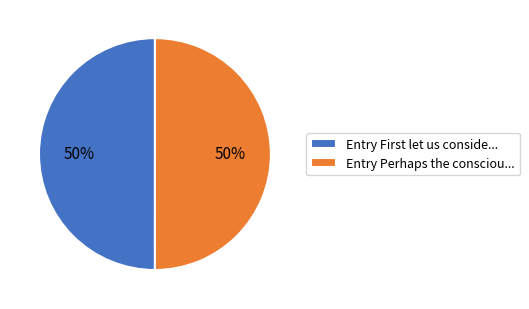

Is it true that Entry Perhaps the consciou... is 65% of the pie?

False